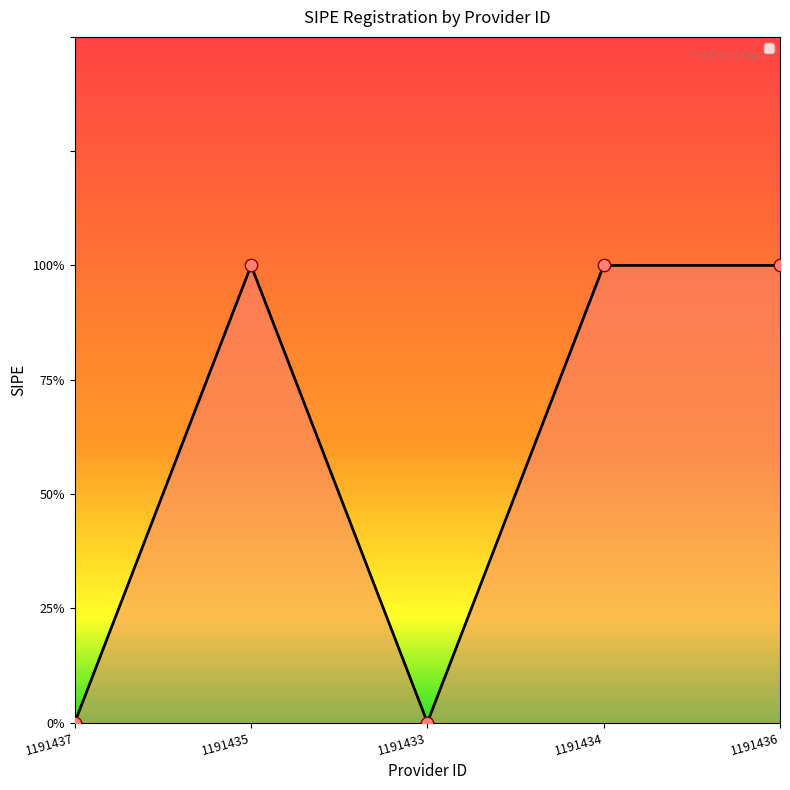

What is the change in value from 1191433 to 1191436?

+1